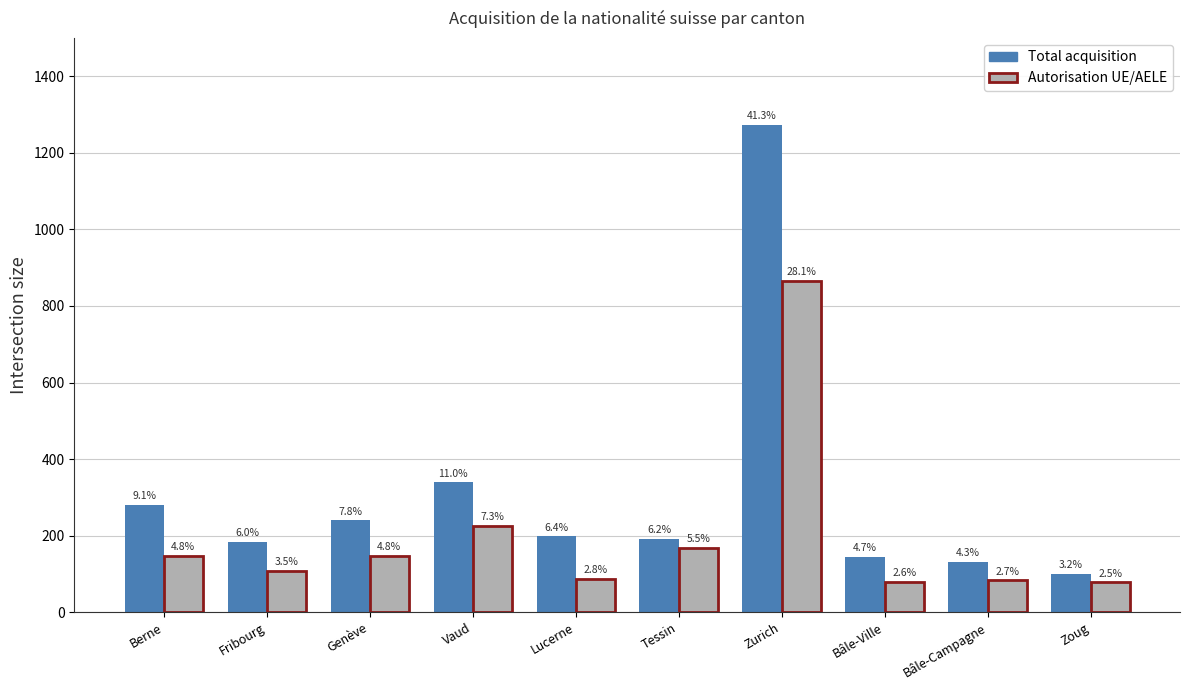

At how many categories does at least one series exceed 910?

1